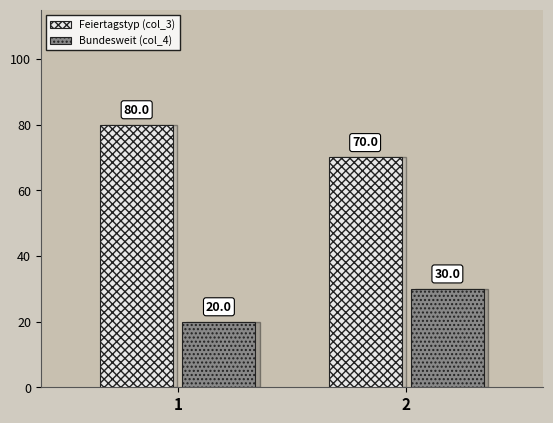

How many groups of bars are there?

2